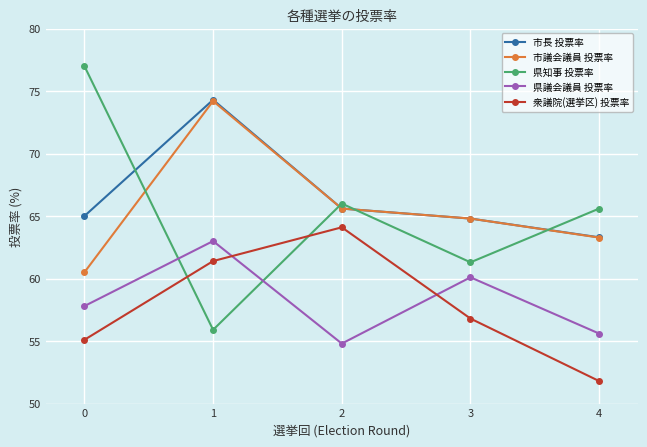

Reading left to right, what are all the values shown in this chart?

市長 投票率: 65.0	74.3	65.6	64.8	63.3
市議会議員 投票率: 60.5	74.2	65.6	64.8	63.3
県知事 投票率: 77.0	55.9	66.0	61.3	65.6
県議会議員 投票率: 57.8	63.0	54.8	60.1	55.6
衆議院(選挙区) 投票率: 55.1	61.4	64.1	56.8	51.8